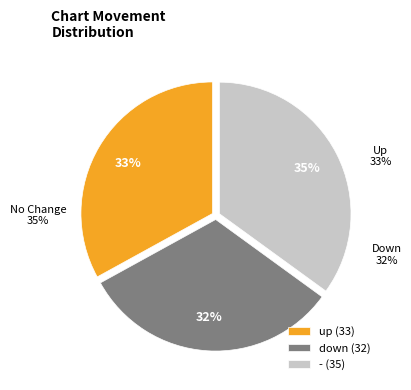

What percentage do down and up together represent?

65.0%